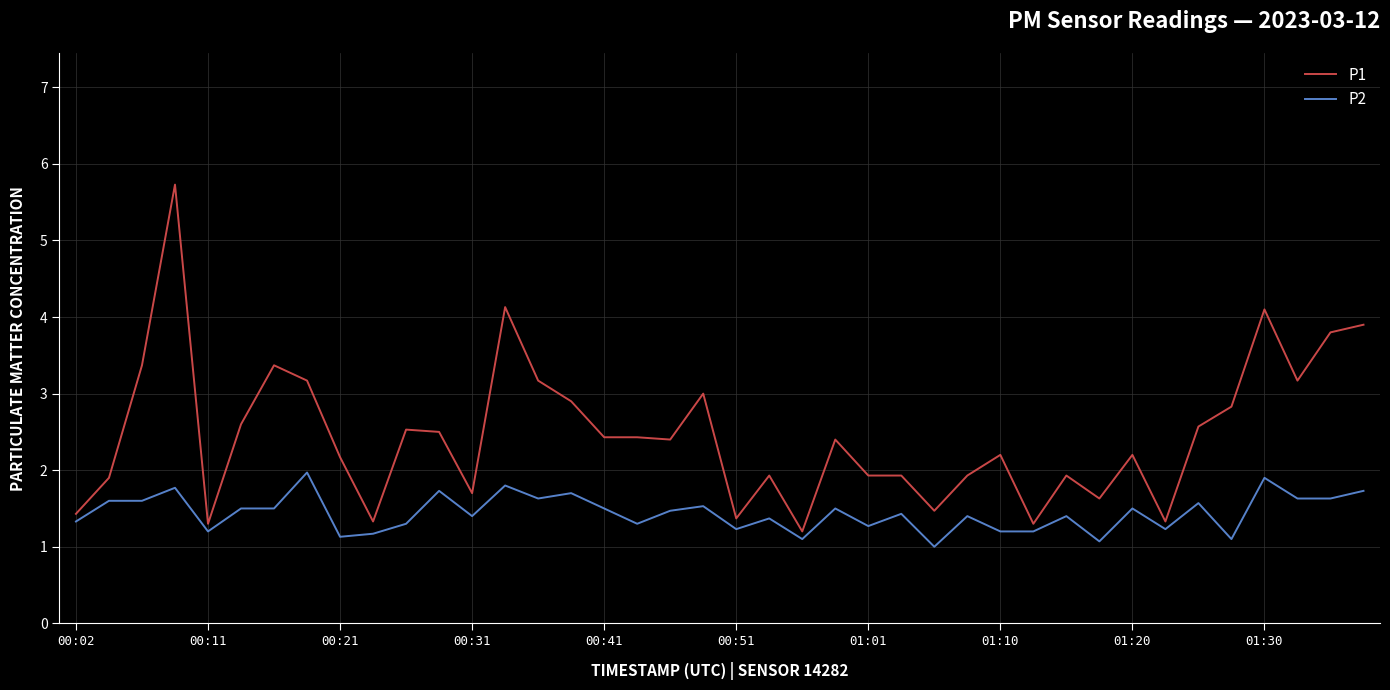

True or false: P1 and P2 cross at least once.

False